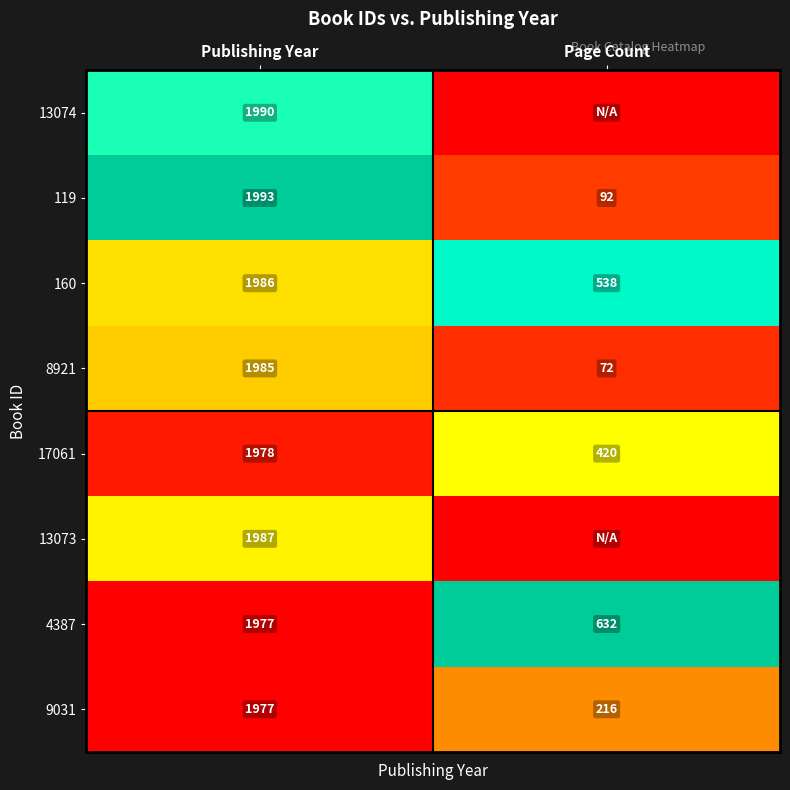

Is it true that 13073 equals 1987 at Publishing Year?

True